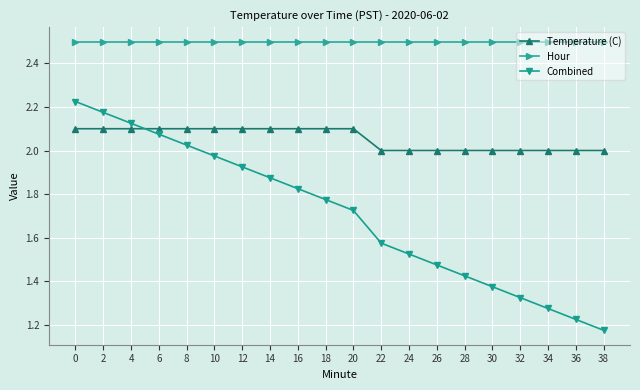

What is the spread (max minus min) of values at 0?

0.4